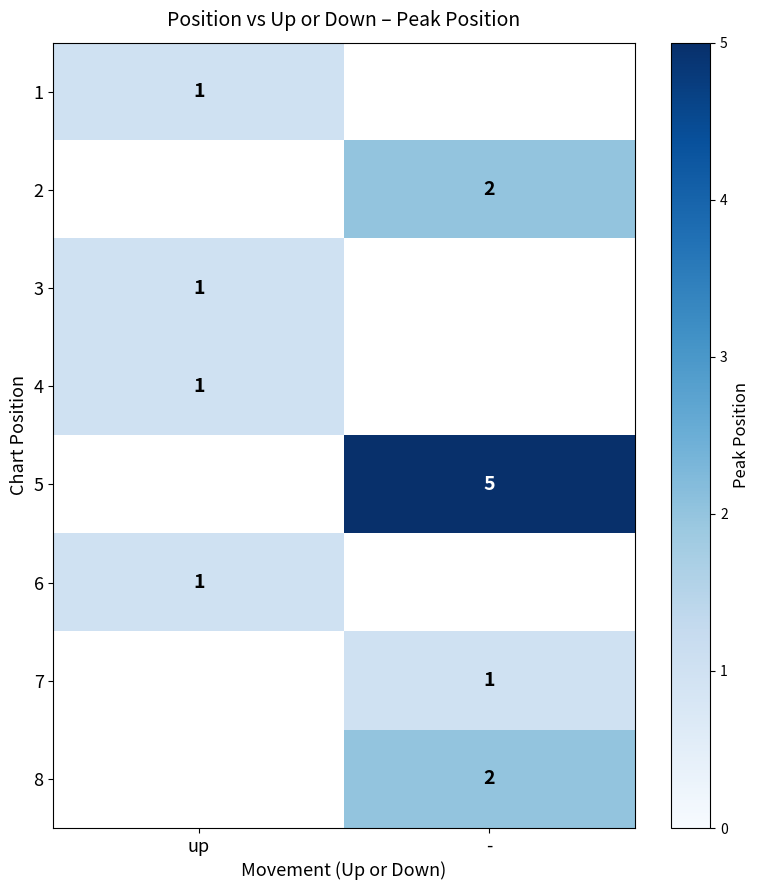

The 2 series shows 1 at -. True or false?

False